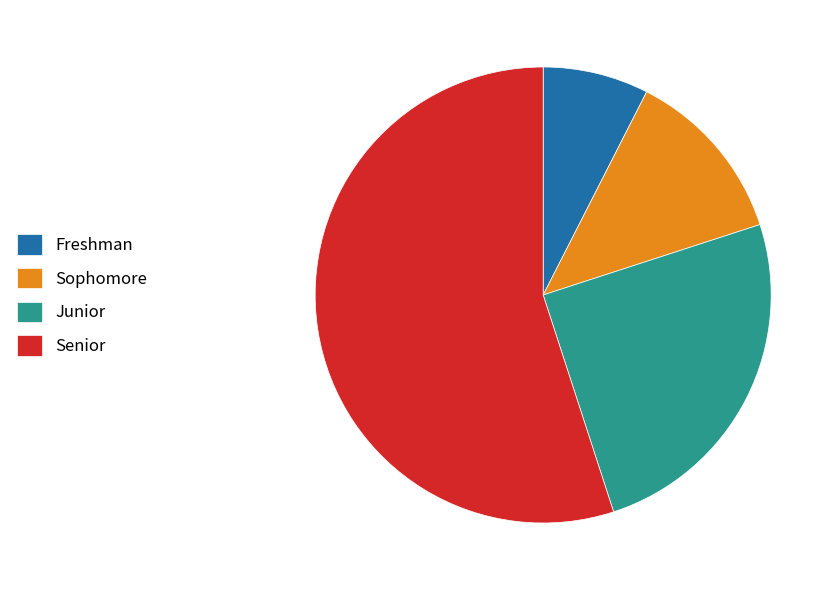

Which slice is the smallest?

Freshman